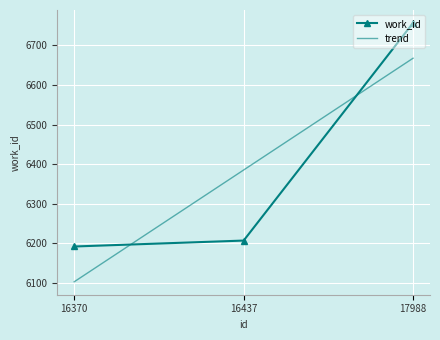

What is the total value across all series at 16437?

12592.3